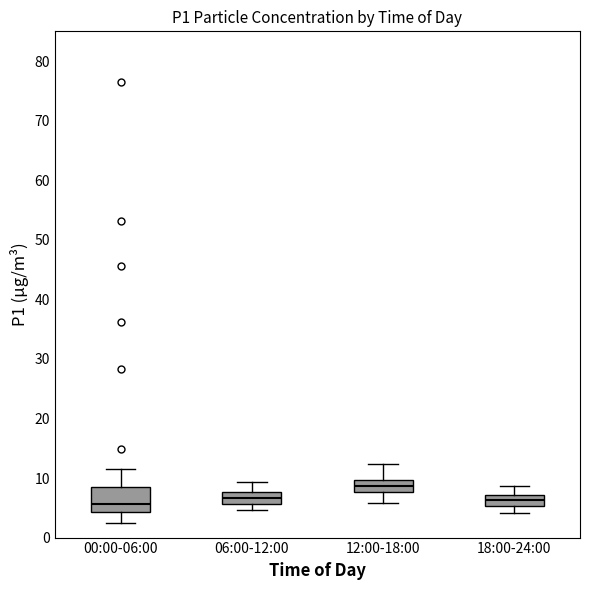

Reading left to right, transcribe this box plot: for each box, give where its median line is, the range the box spans, and where its two whiskers end, as read against the y-axis. The values are not printed on the chart, so give them approximately, as read against the axis.

00:00-06:00: median 6, box 4 to 8, whiskers 2 to 12
06:00-12:00: median 7, box 6 to 8, whiskers 5 to 9
12:00-18:00: median 9, box 8 to 10, whiskers 6 to 12
18:00-24:00: median 6, box 5 to 7, whiskers 4 to 9